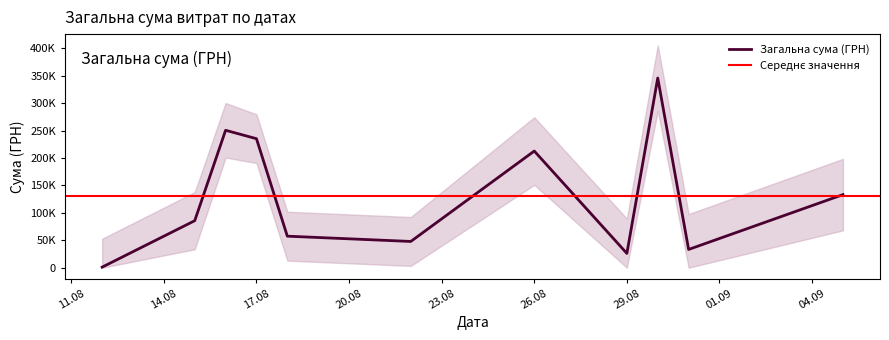

The chart shows a value of 22514.6 at 27. True or false?

False